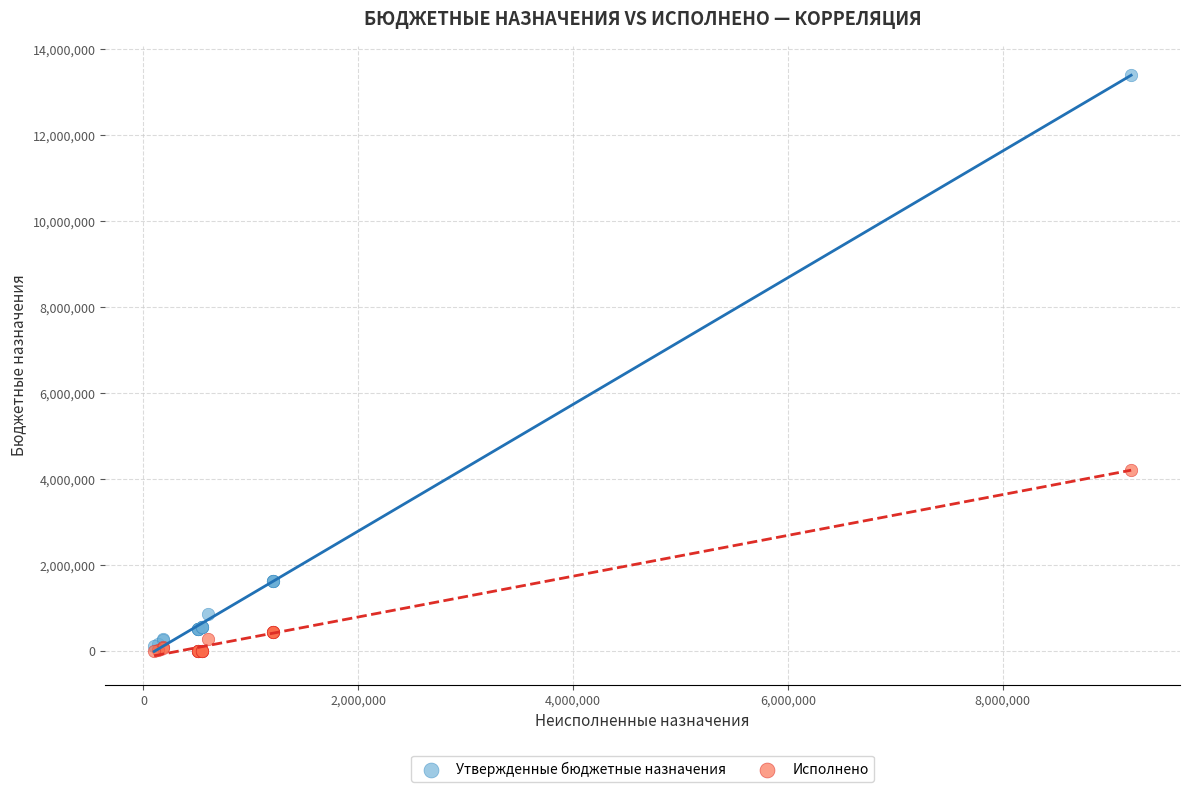

Across all series, what Y value is closest to 6706920?

4218959.1